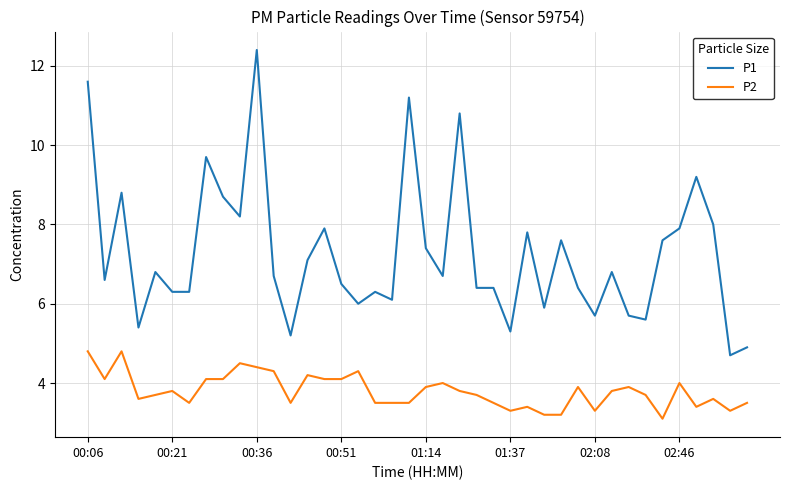

True or false: P1 and P2 intersect in this chart.

False